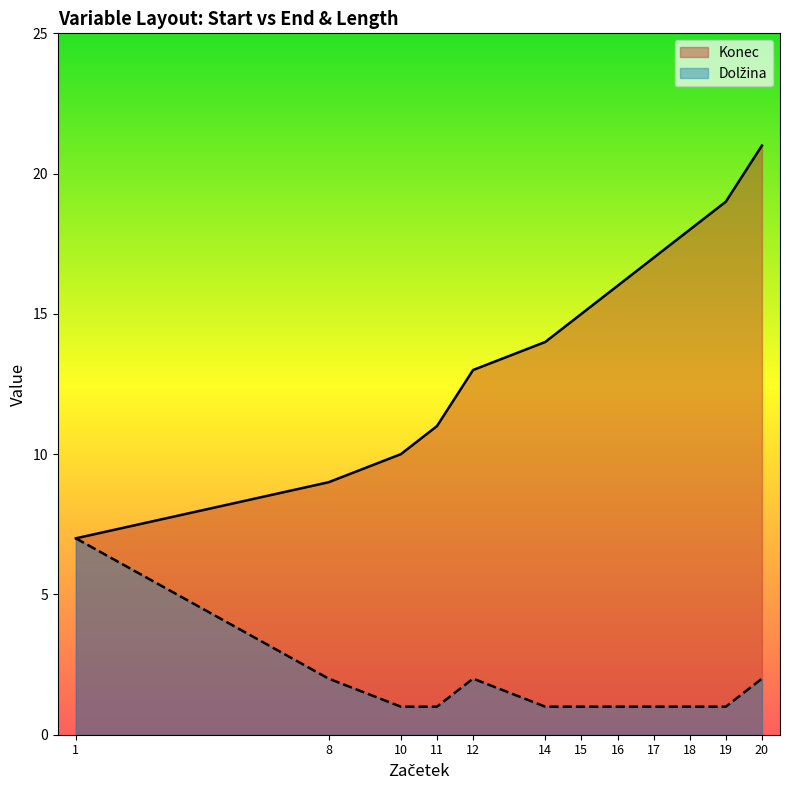

At how many categories does at least one series exceed 13?

7